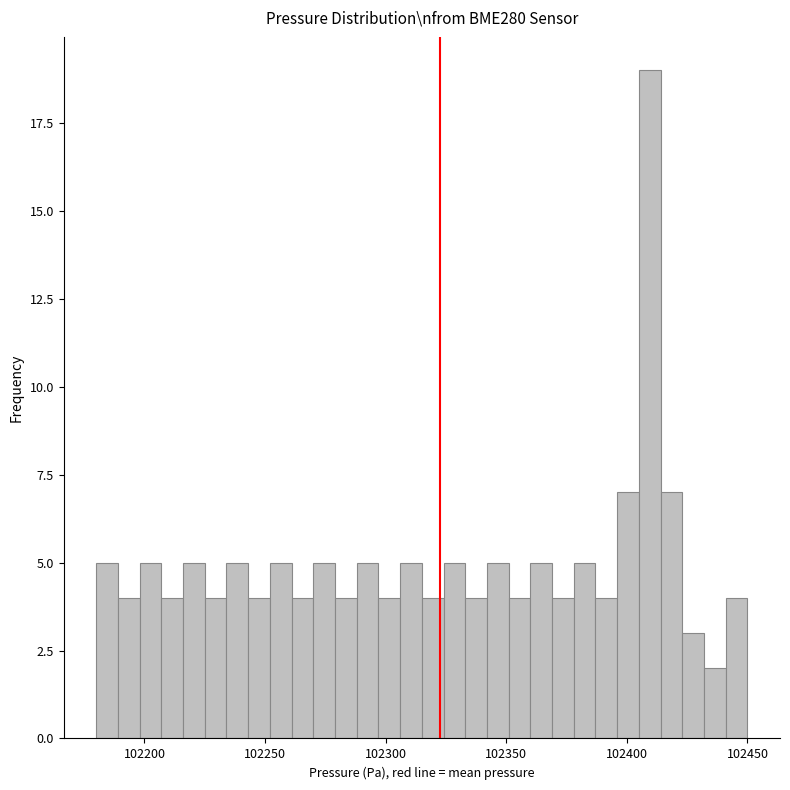

Around what value on the x-axis is the tallest bar? Give the approximate position of its centre, as read against the axis.

102410